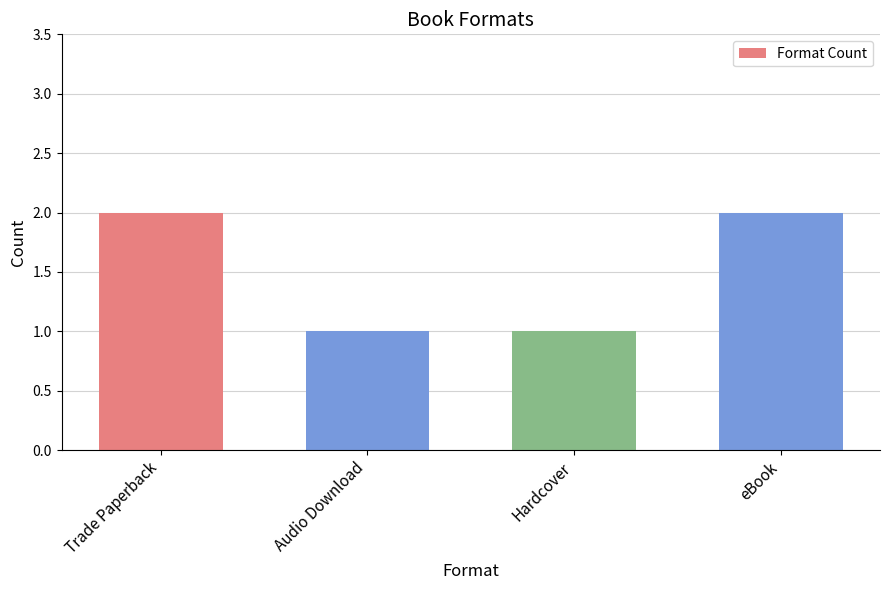

What is the difference between the maximum and minimum values?

1